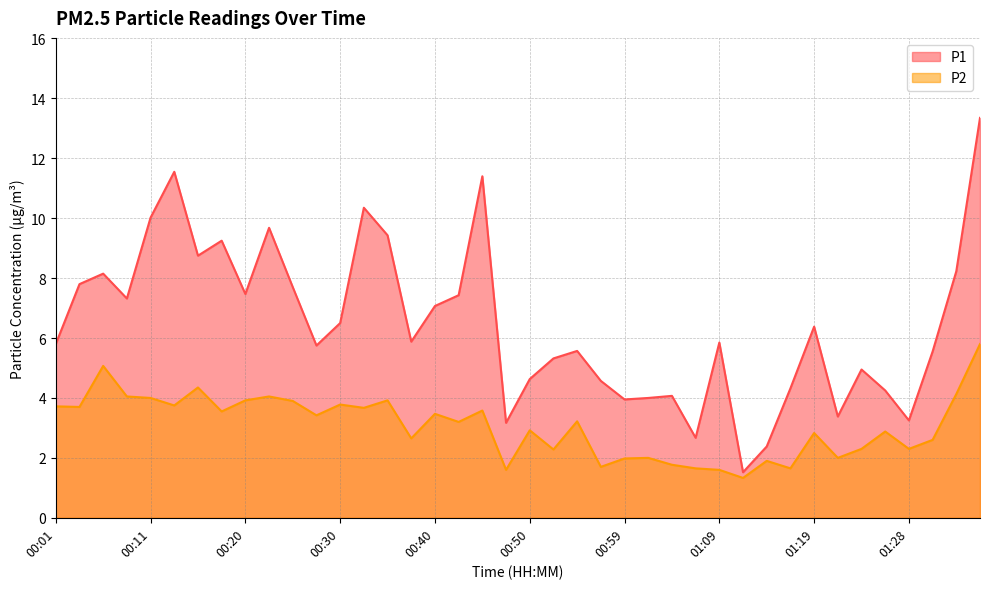

Rank the series by their average value, from lowest to highest.

P2, P1